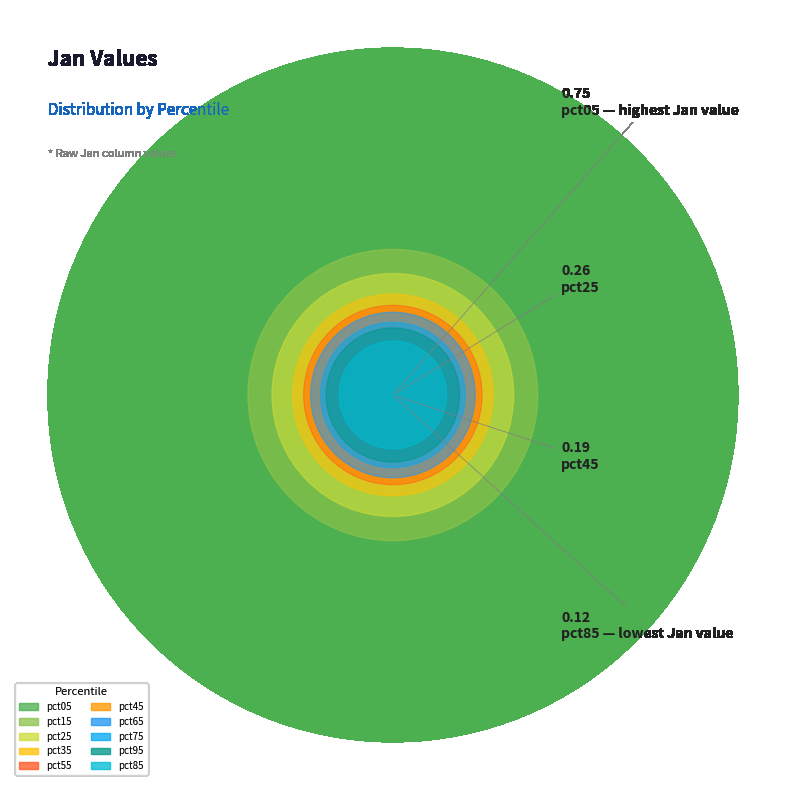

Is pct05 the majority of the pie?

No